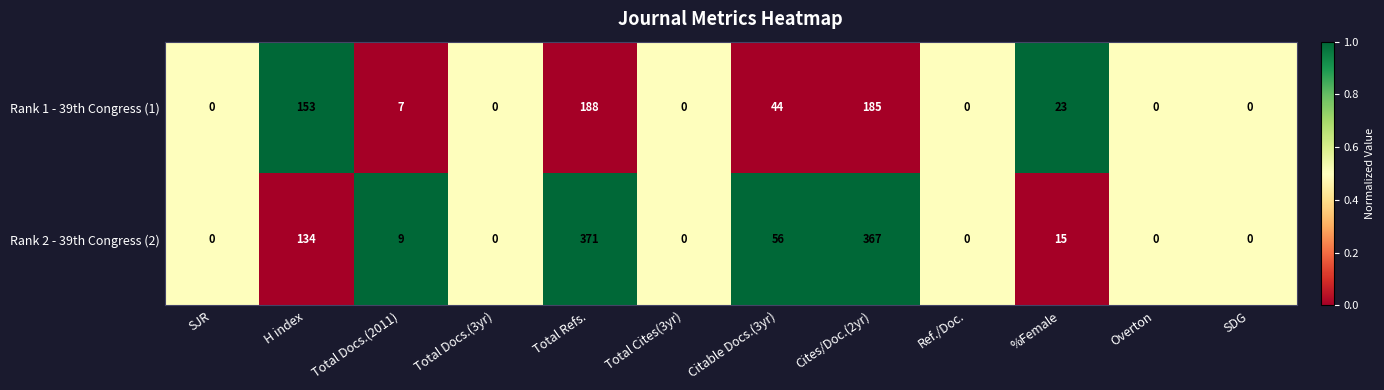

What is the spread (max minus min) of values at Total Refs.?

183